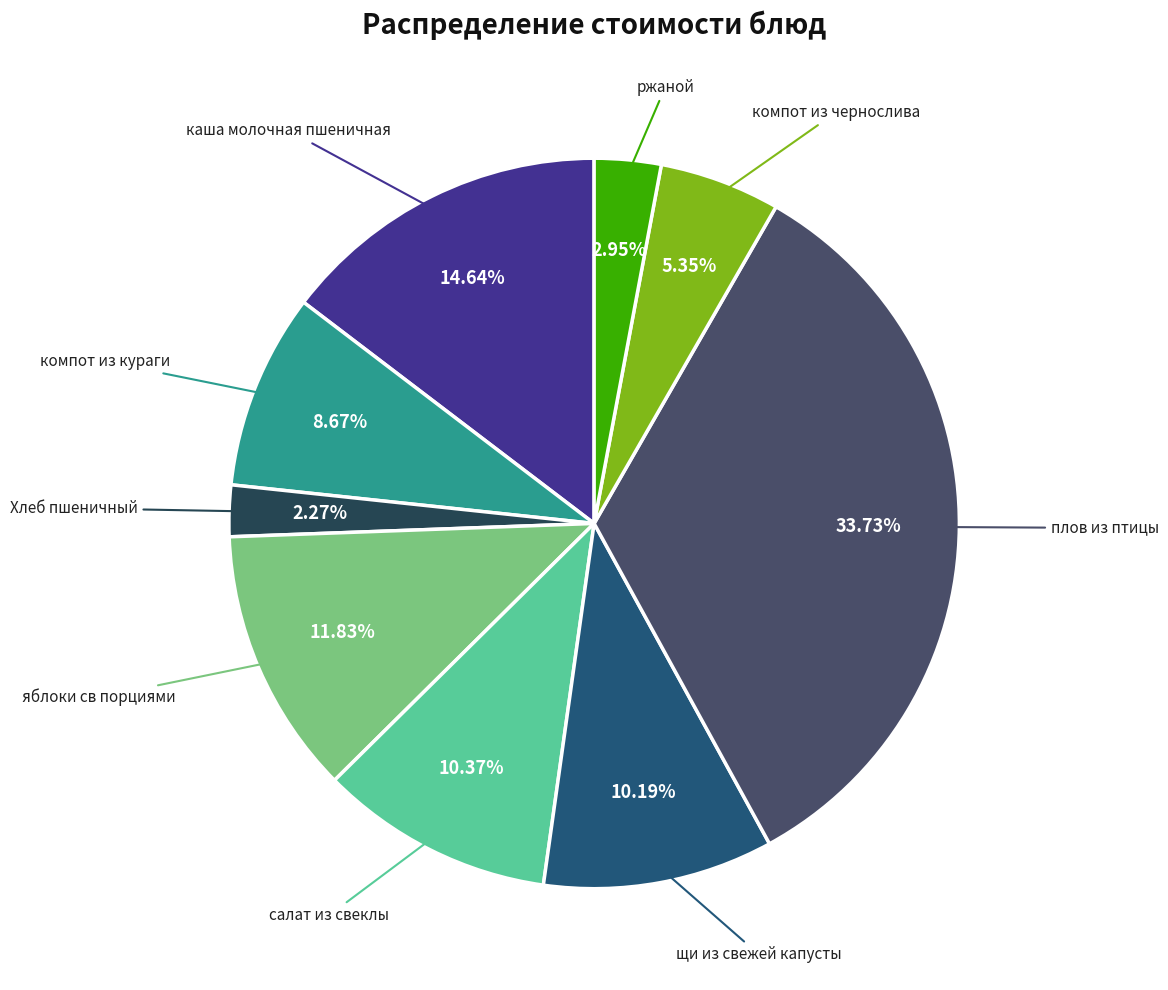

Is there any slice that represents more than half of the pie?

No